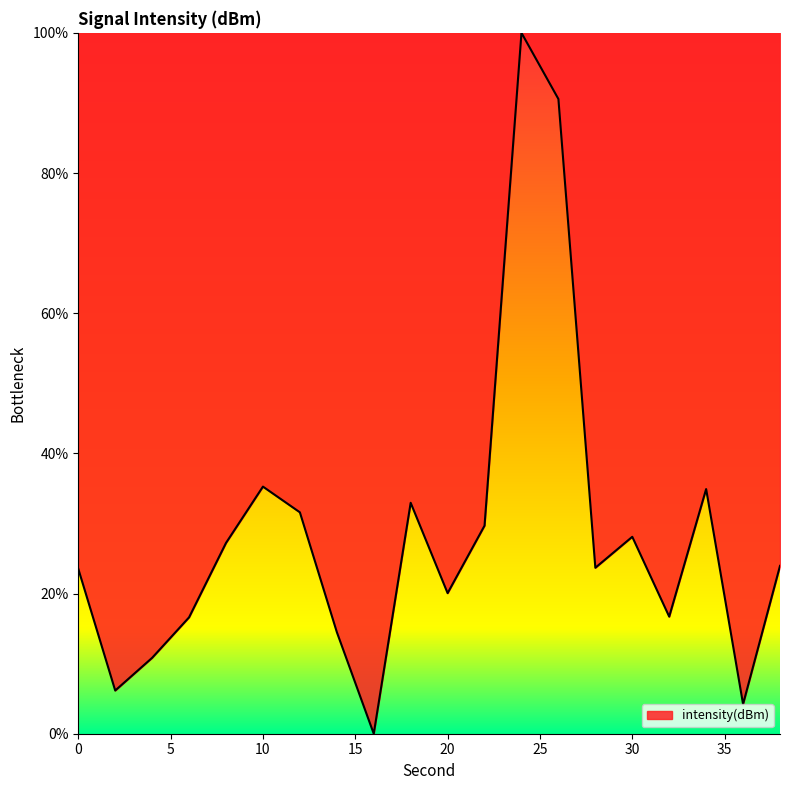

What is the difference between the maximum and minimum values?

100.0